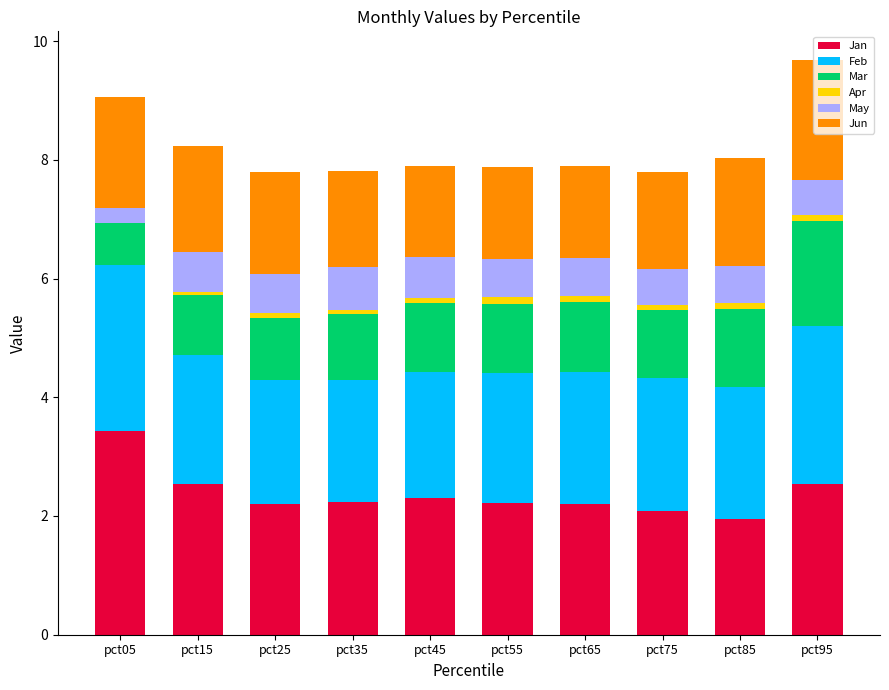

The Jan series shows 2.2 at pct65. True or false?

True